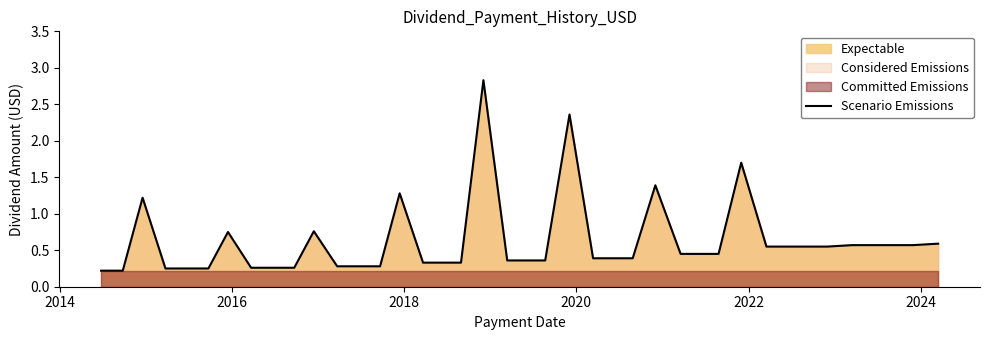

Count the number of categories in the chart.

40